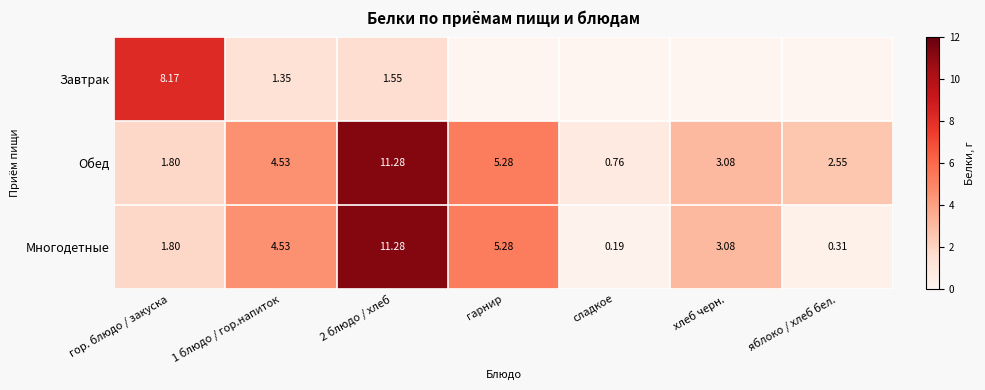

True or false: Многодетные has a value of 4.5 at хлеб черн..

False